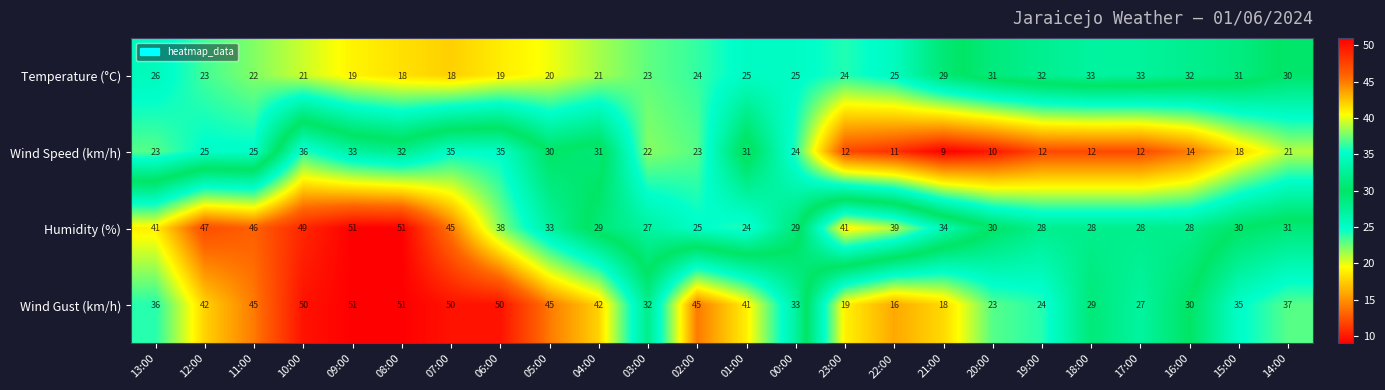

What is the smallest value displayed?

9